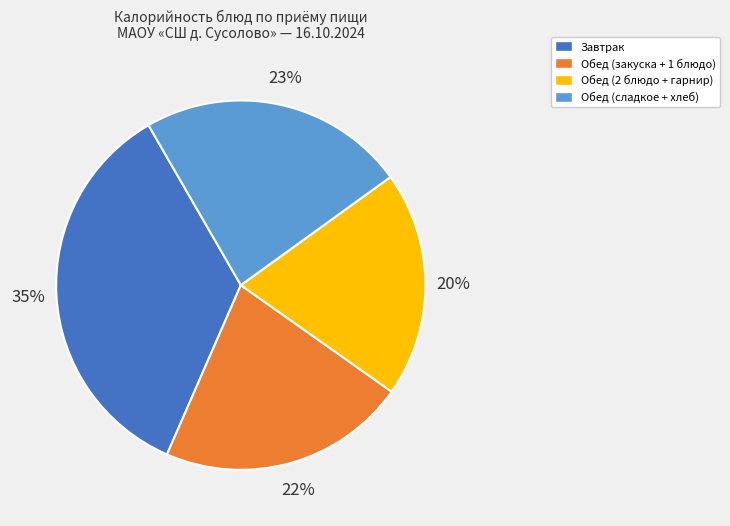

Which category has the smallest portion of the pie?

Обед (2 блюдо + гарнир)